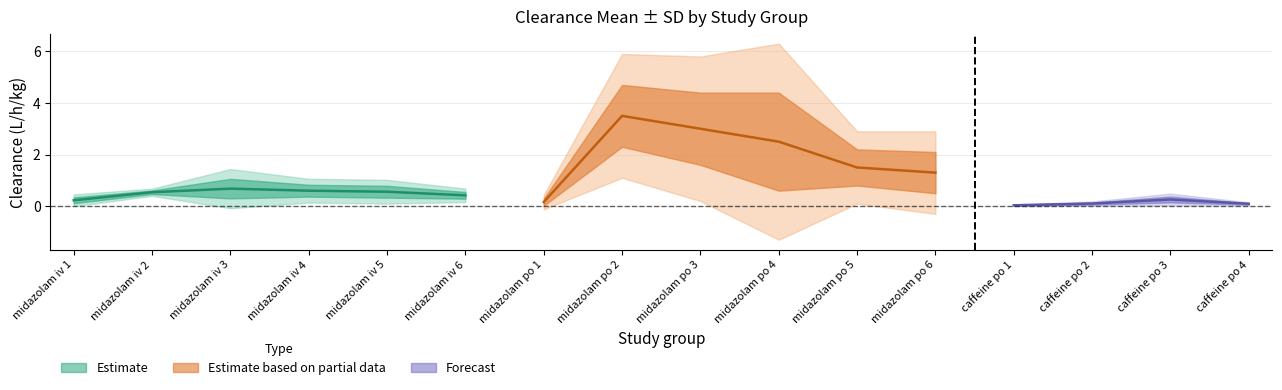

Reading right to left, transcribe all the data shown in this chart.

Clearance.mean: caffeine po 4=0.1	caffeine po 3=0.3	caffeine po 2=0.1	caffeine po 1=0.0	midazolam po 6=1.3	midazolam po 5=1.5	midazolam po 4=2.5	midazolam po 3=3.0	midazolam po 2=3.5	midazolam po 1=0.2	midazolam iv 6=0.4	midazolam iv 5=0.6	midazolam iv 4=0.6	midazolam iv 3=0.7	midazolam iv 2=0.5	midazolam iv 1=0.2
Clearance.sd: caffeine po 4=0.0	caffeine po 3=0.1	caffeine po 2=0.0	caffeine po 1=0.0	midazolam po 6=0.8	midazolam po 5=0.7	midazolam po 4=1.9	midazolam po 3=1.4	midazolam po 2=1.2	midazolam po 1=0.1	midazolam iv 6=0.1	midazolam iv 5=0.2	midazolam iv 4=0.2	midazolam iv 3=0.4	midazolam iv 2=0.1	midazolam iv 1=0.1